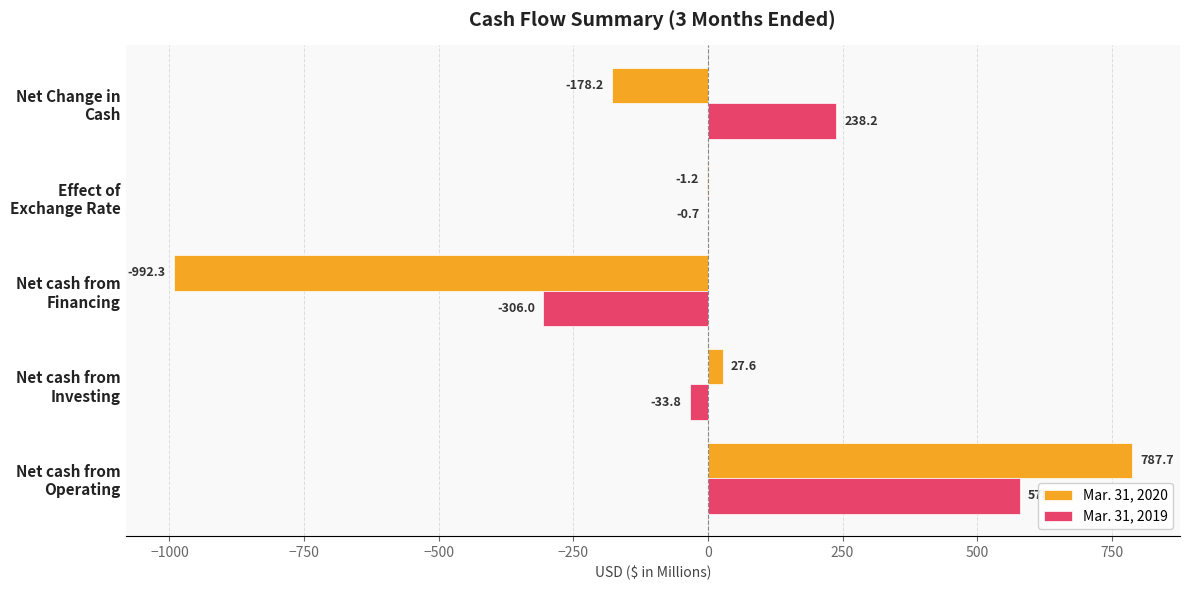

What is the sum of all Mar. 31, 2020 values?

-356.4